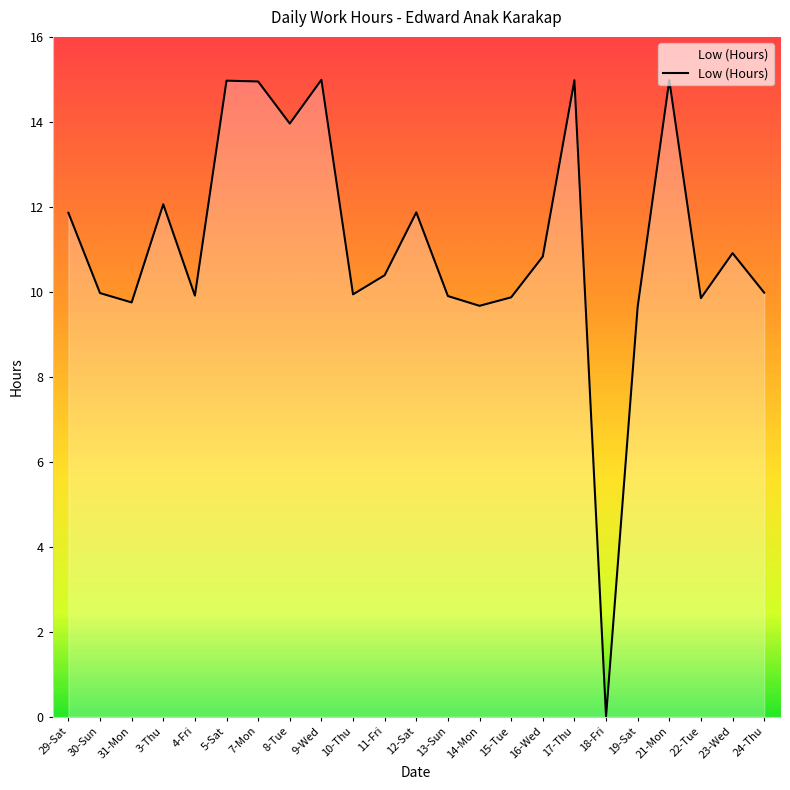

The value at 29-Sat is 5.7. True or false?

False